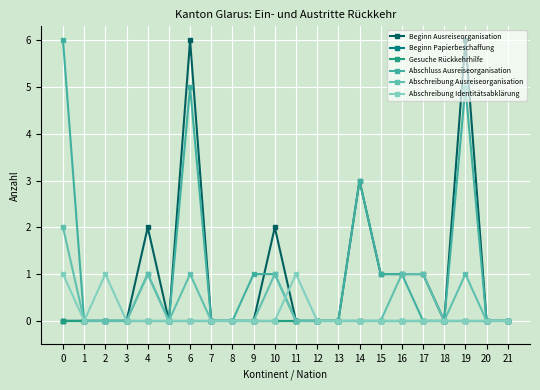

At how many categories does at least one series exceed 5?

3